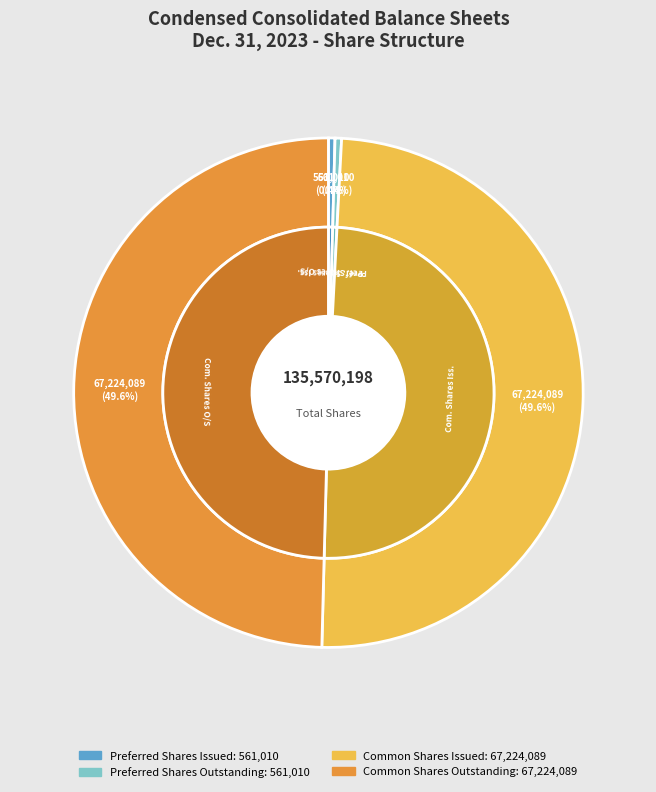

True or false: Common stock, shares outstanding accounts for 50% of the total.

True